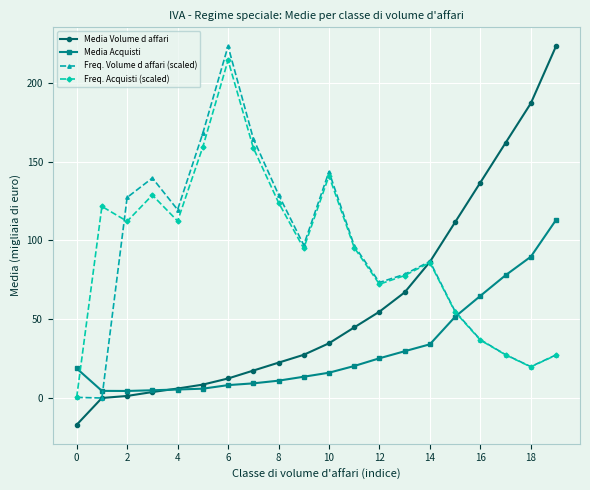

Which series ends up on top after the final intersection of Freq. Acquisti (scaled) and Media Acquisti?

Media Acquisti